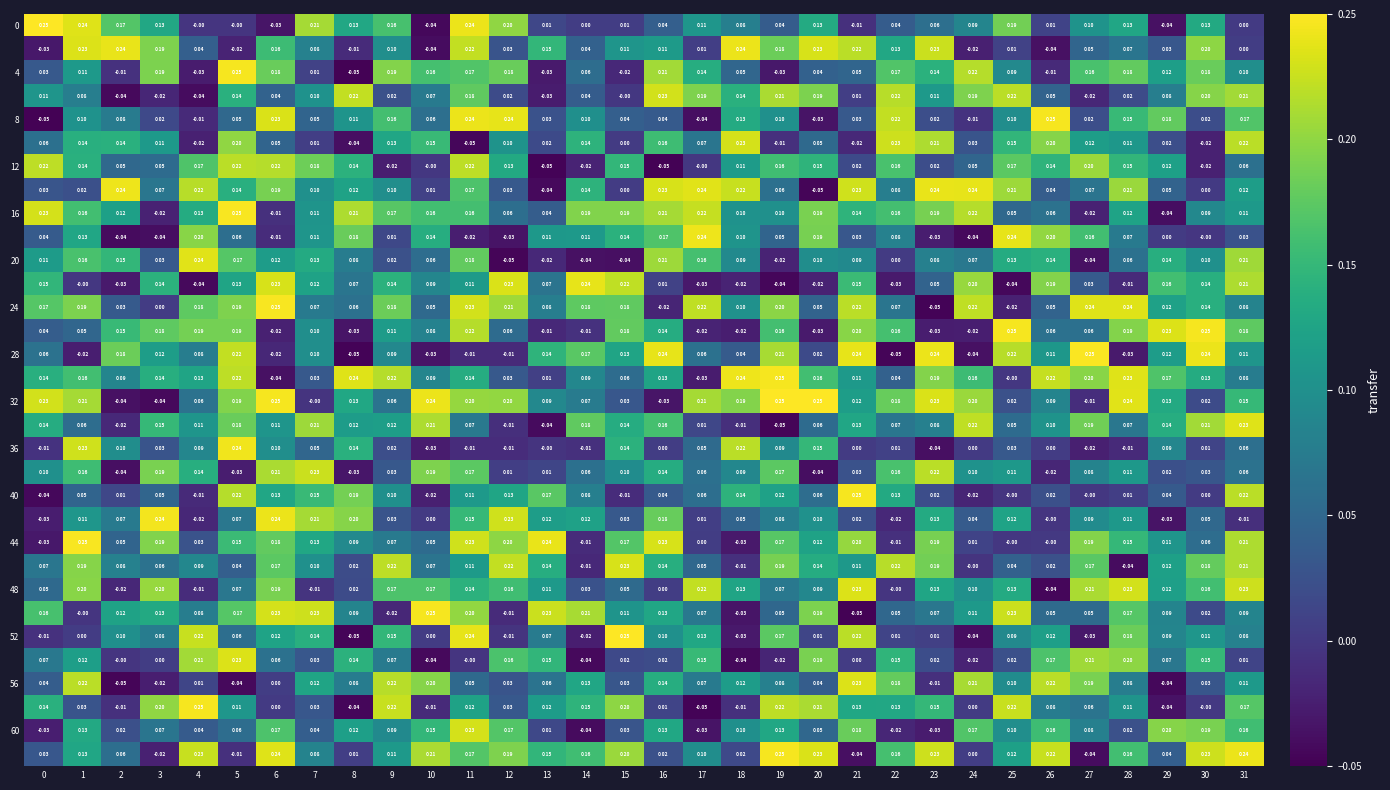

At how many categories does at least one series exceed 0?

32